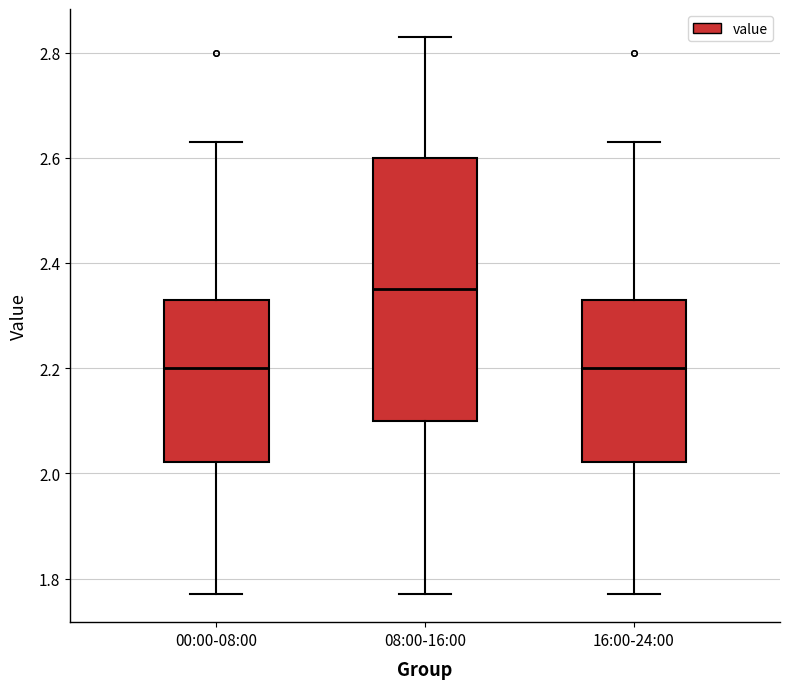

Where does the upper whisker of the box for 16:00-24:00 end on the y-axis? The values are not printed on the chart, so give them approximately, as read against the axis.

2.64